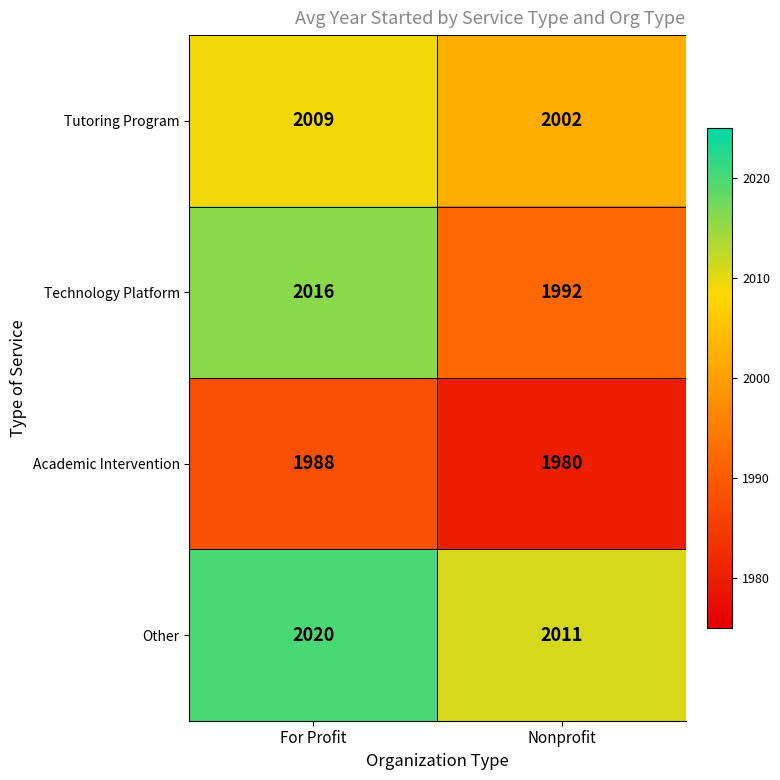

Rank the series at Nonprofit from highest to lowest value.

Other, Tutoring Program, Technology Platform, Academic Intervention